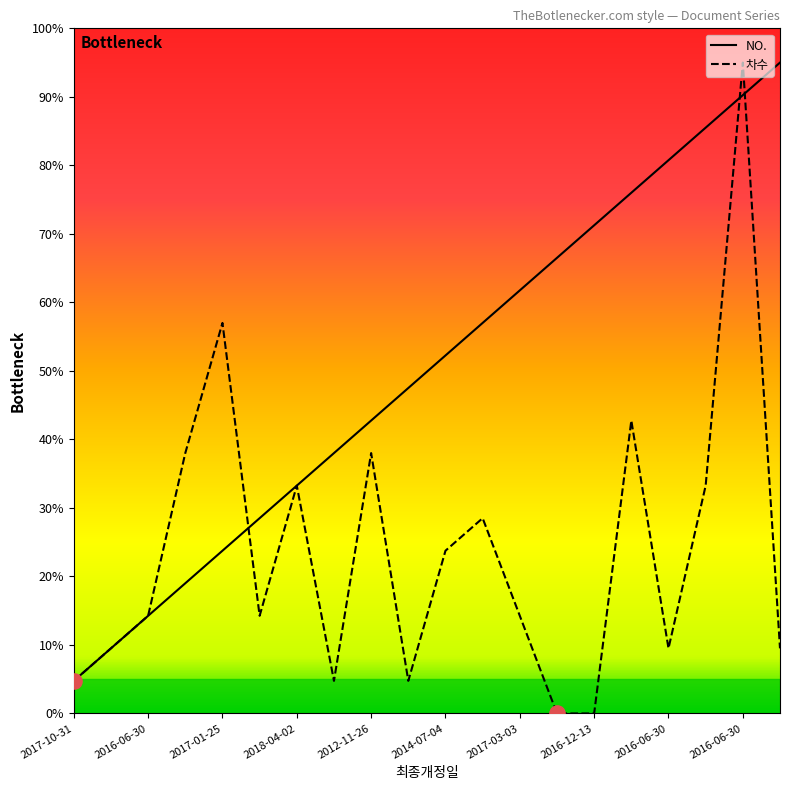

At how many categories does at least one series exceed 4?

20